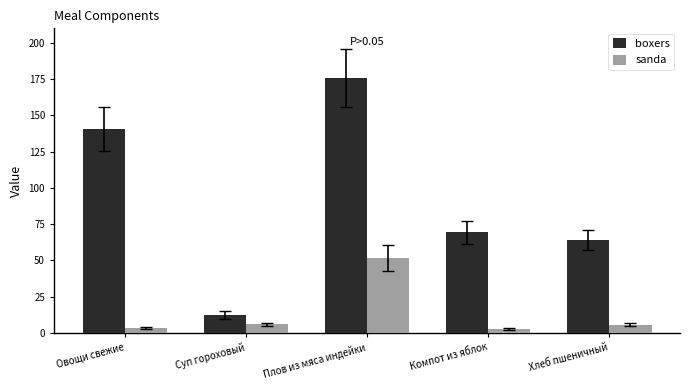

At Суп гороховый, list the series in order from smallest to largest.

sanda, boxers